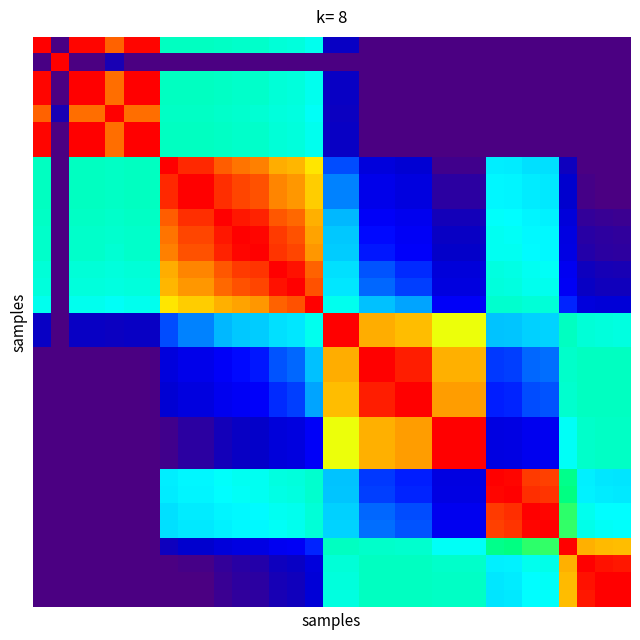

At which category is the sum across all series the highest?

15